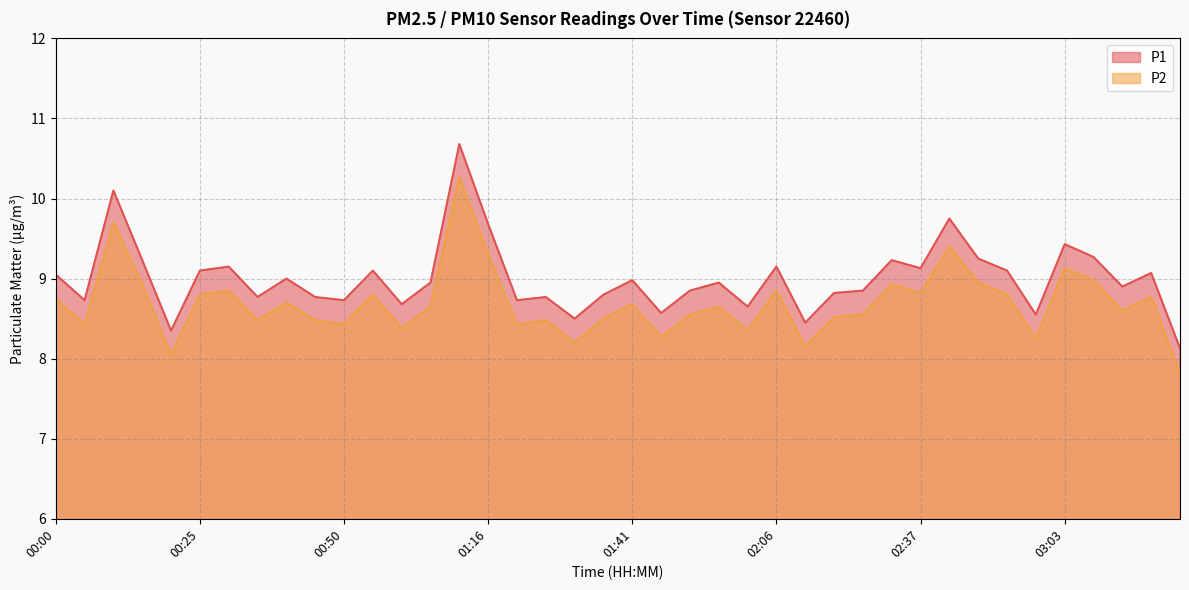

True or false: P2 has a value of 4.4 at 01:36.

False